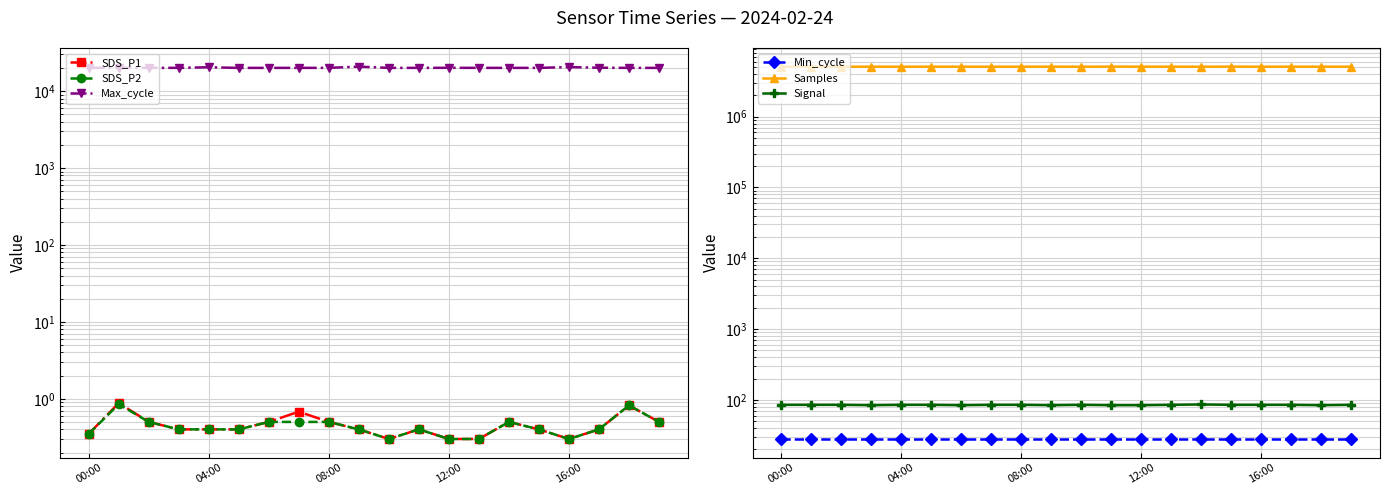

Reading left to right, list all the values displayed in this chart.

SDS_P1: 0.3	0.9	0.5	0.4	0.4	0.4	0.5	0.7	0.5	0.4	0.3	0.4	0.3	0.3	0.5	0.4	0.3	0.4	0.8	0.5
SDS_P2: 0.3	0.8	0.5	0.4	0.4	0.4	0.5	0.5	0.5	0.4	0.3	0.4	0.3	0.3	0.5	0.4	0.3	0.4	0.8	0.5
Max_cycle: 20070.0	20074.0	20032.0	20044.0	20391.0	20016.0	20029.0	20027.0	20039.0	20793.0	20028.0	20032.0	20077.0	20028.0	20027.0	20024.0	20509.0	20111.0	20027.0	20020.0
Min_cycle: 28.0	28.0	28.0	28.0	28.0	28.0	28.0	28.0	28.0	28.0	28.0	28.0	28.0	28.0	28.0	28.0	28.0	28.0	28.0	28.0
Samples: 5084788.0	5077778.0	5073988.0	5080829.0	5071553.0	5081275.0	5077864.0	5071650.0	5076759.0	5085752.0	5071932.0	5088692.0	5080636.0	5080126.0	5072904.0	5088750.0	5075425.0	5082002.0	5075581.0	5080641.0
Signal: 85.0	85.0	85.0	84.0	85.0	85.0	84.0	85.0	85.0	84.0	85.0	84.0	84.0	85.0	86.0	85.0	85.0	85.0	84.0	85.0